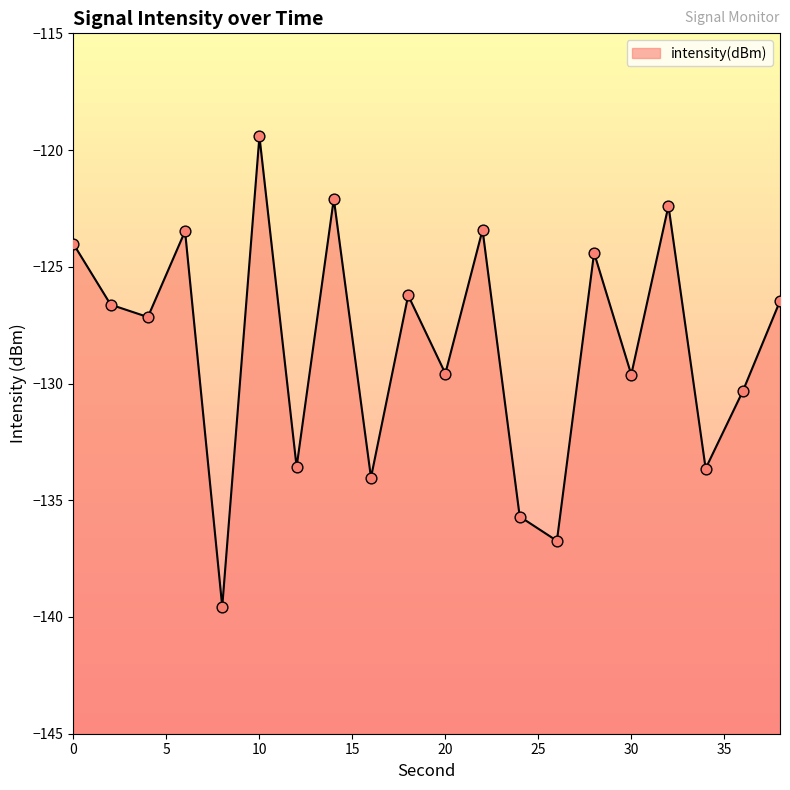

What is the change in value from 12 to 18?

+7.3